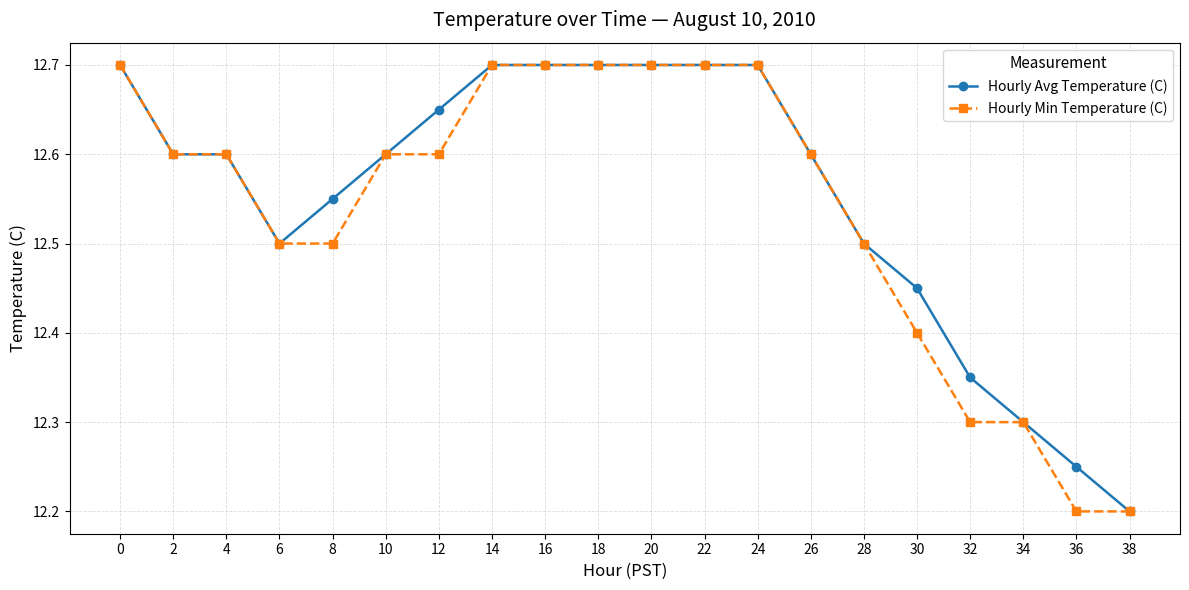

What is the highest value of the Hourly Avg Temperature (C) series?

12.7